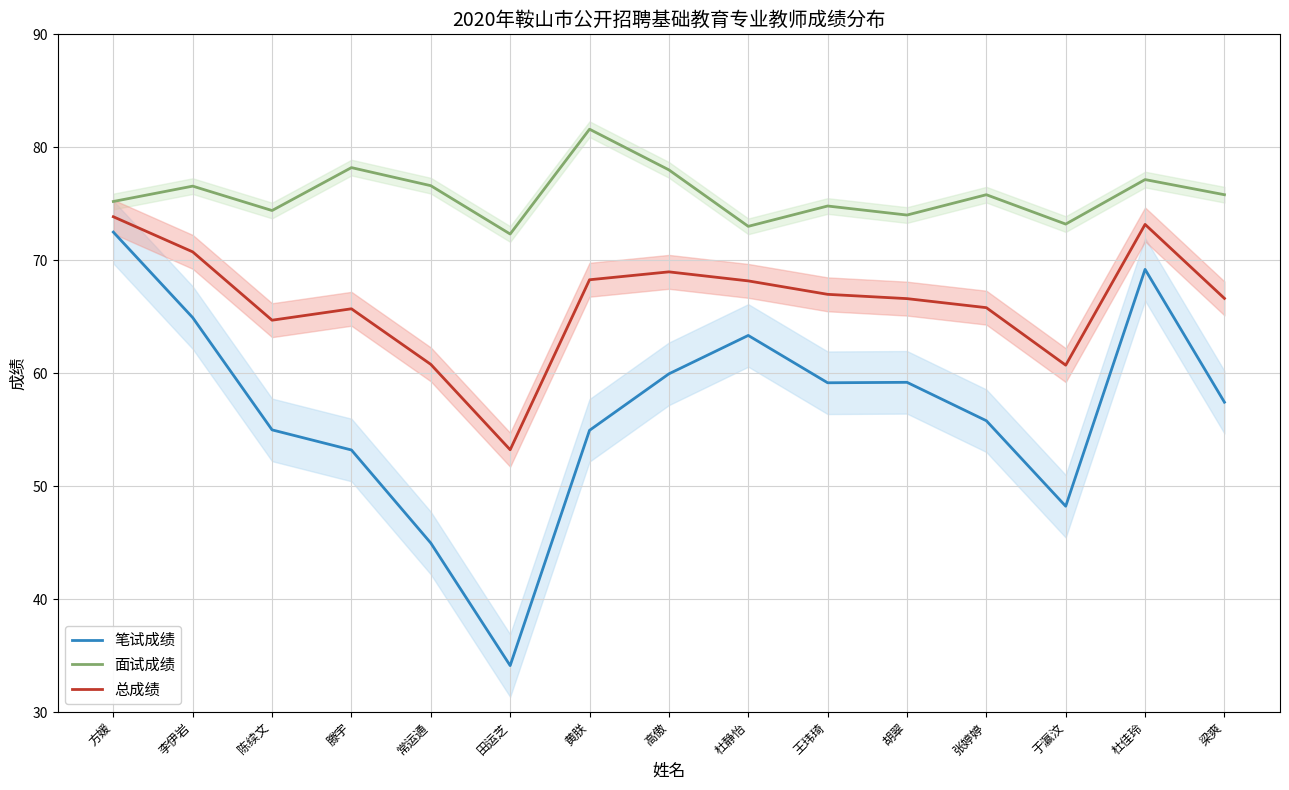

At how many categories does at least one series exceed 43?

15